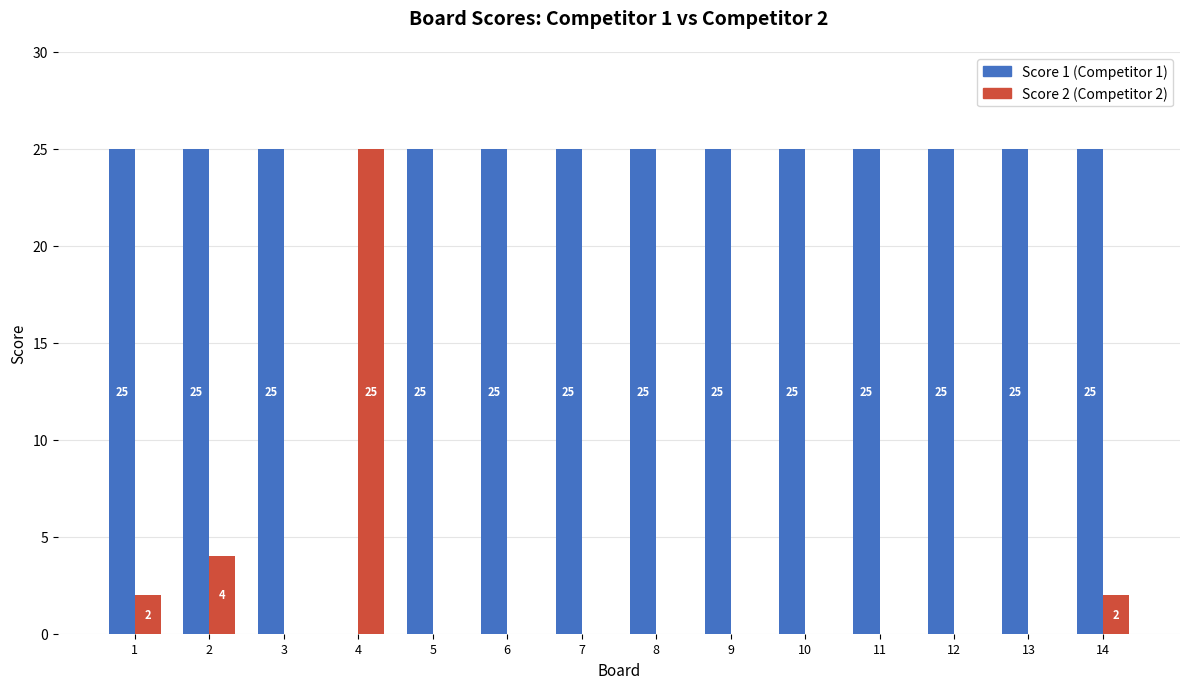

Reading right to left, transcribe all the data shown in this chart.

Score 1: 14=25	13=25	12=25	11=25	10=25	9=25	8=25	7=25	6=25	5=25	4=0	3=25	2=25	1=25
Score 2: 14=2	13=0	12=0	11=0	10=0	9=0	8=0	7=0	6=0	5=0	4=25	3=0	2=4	1=2